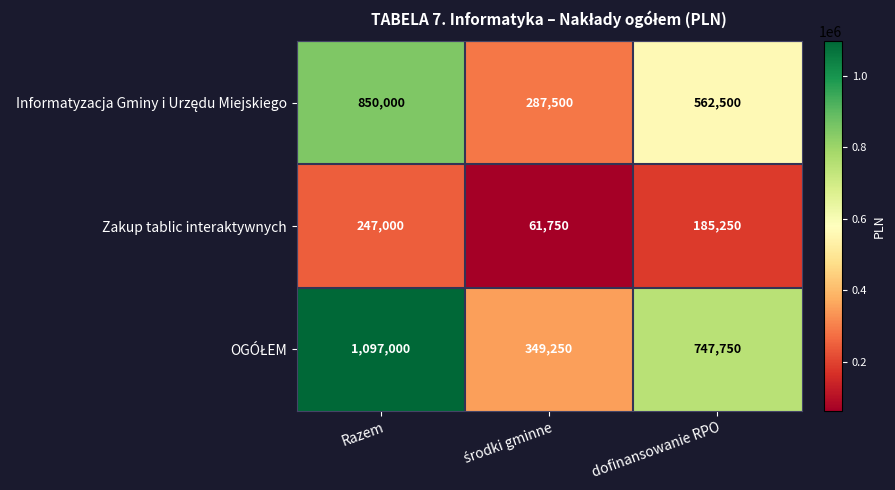

The value of Zakup tablic interaktywnych at dofinansowanie RPO is 269894. True or false?

False